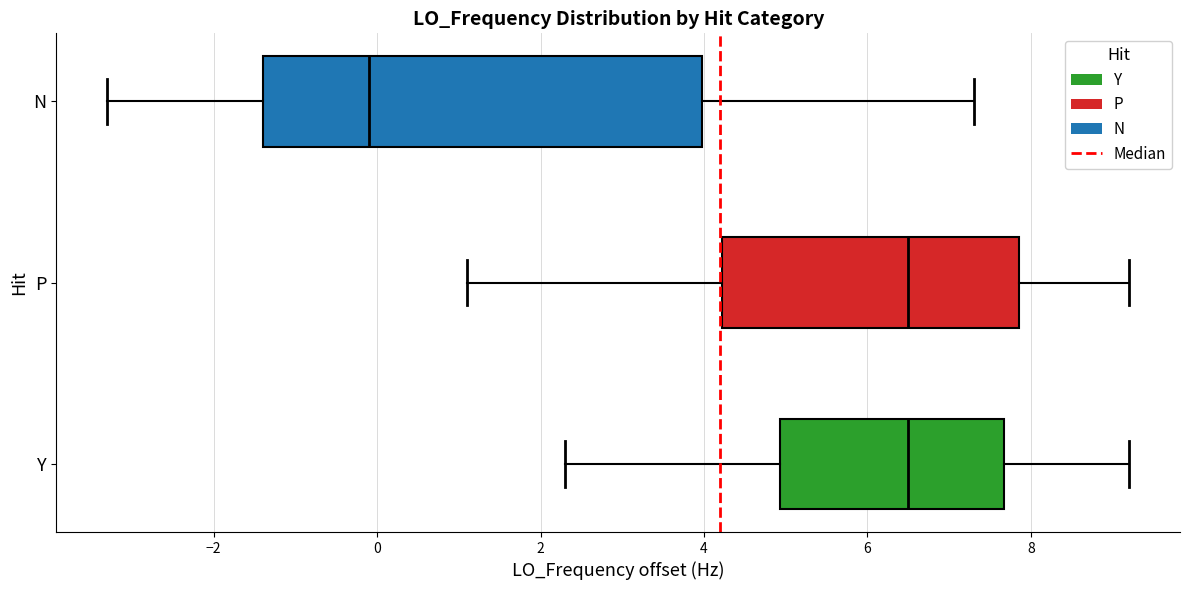

Where is the left edge of the box for Y on the x-axis? The values are not printed on the chart, so give them approximately, as read against the axis.

5.0